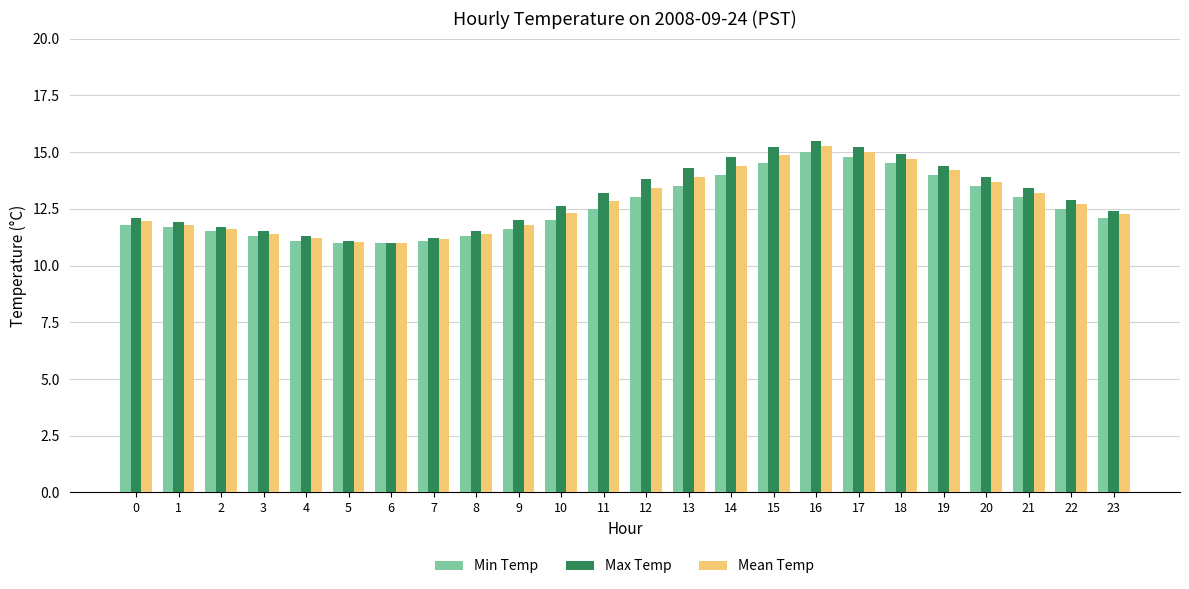

What is the difference between the maximum and second lowest values in the Min Temp series?

4.0